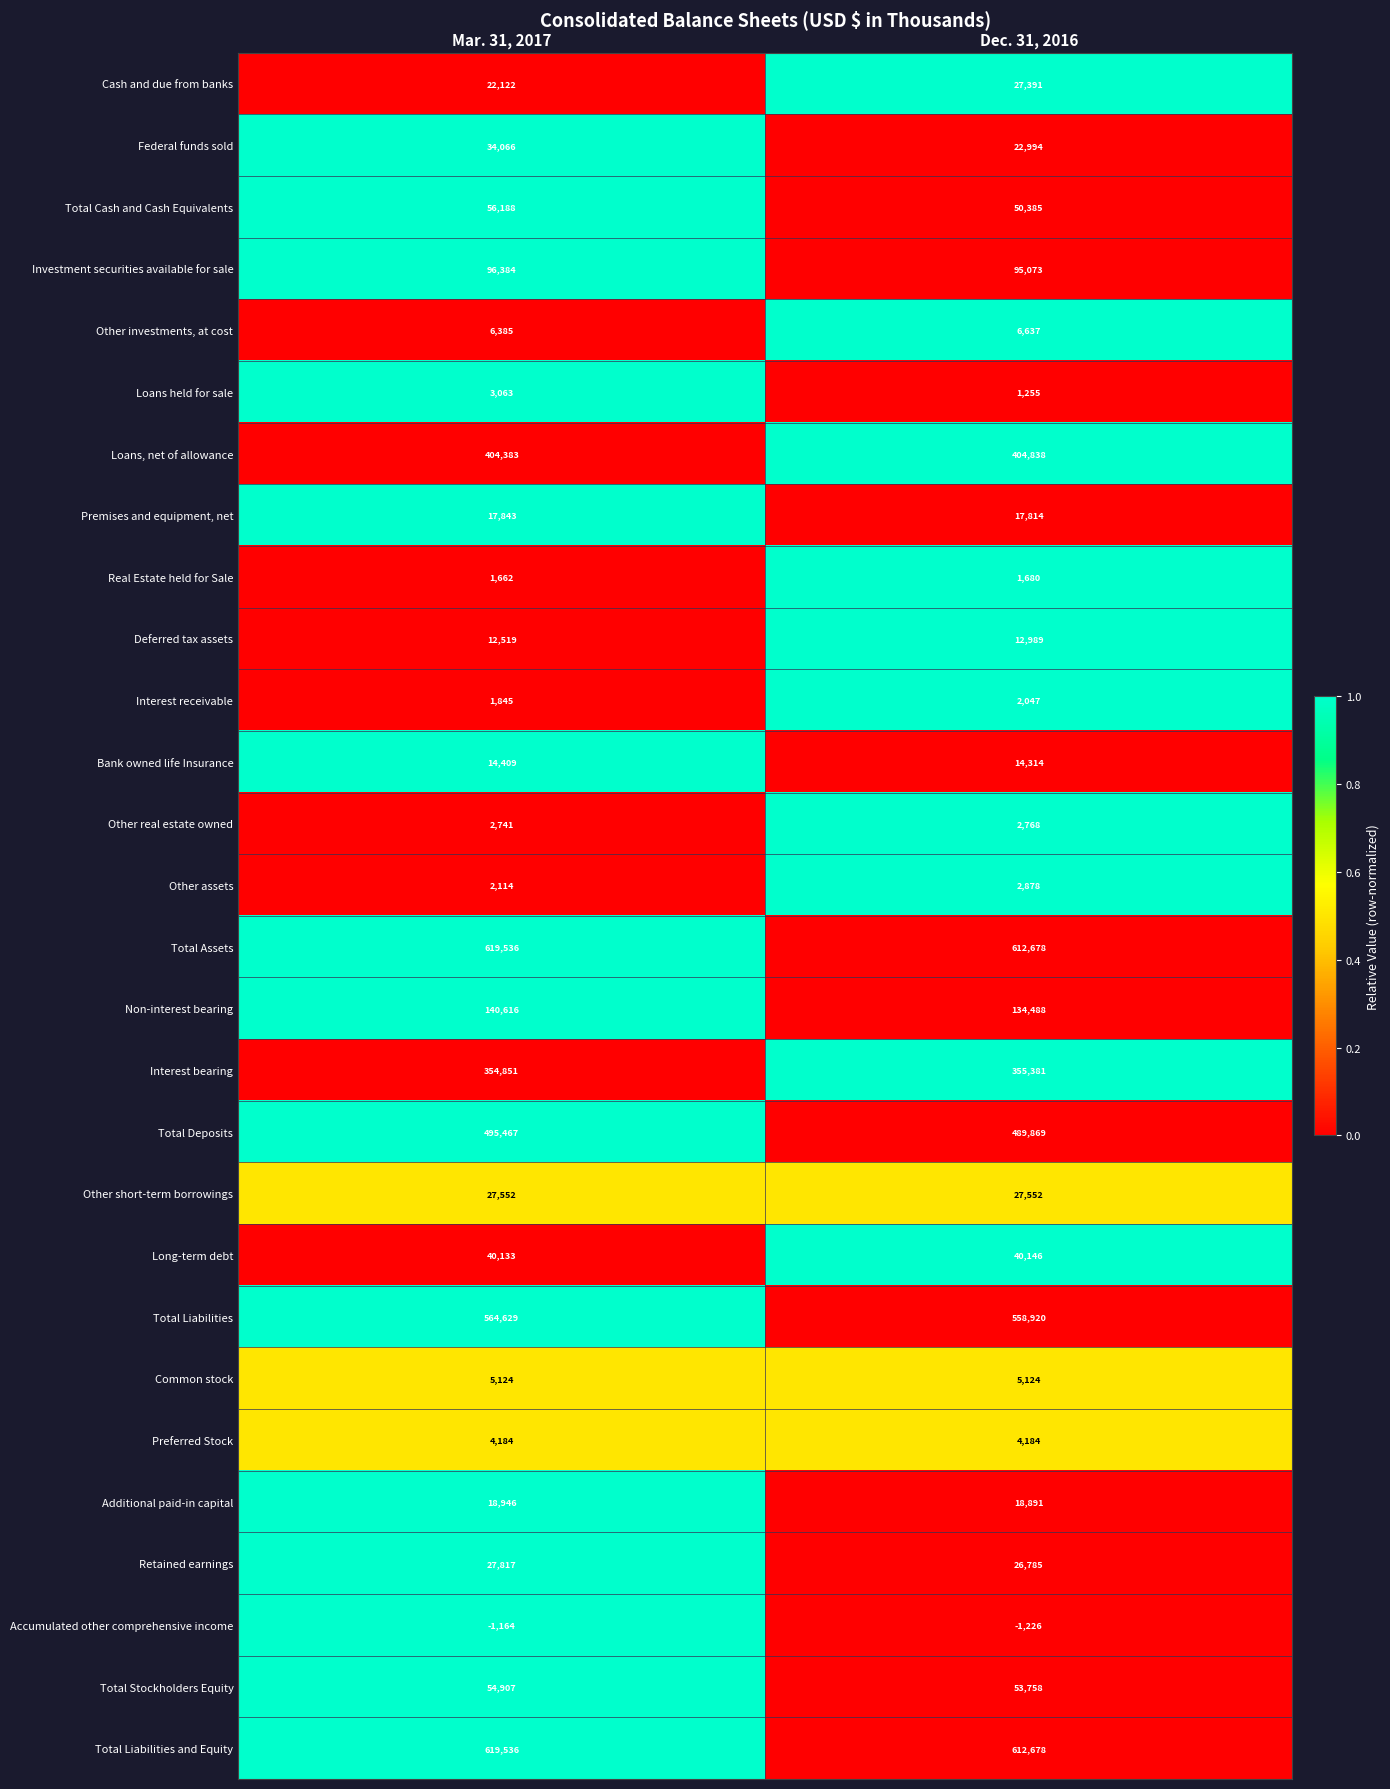

The value of Long-term debt at Mar. 31, 2017 is 40133. True or false?

True